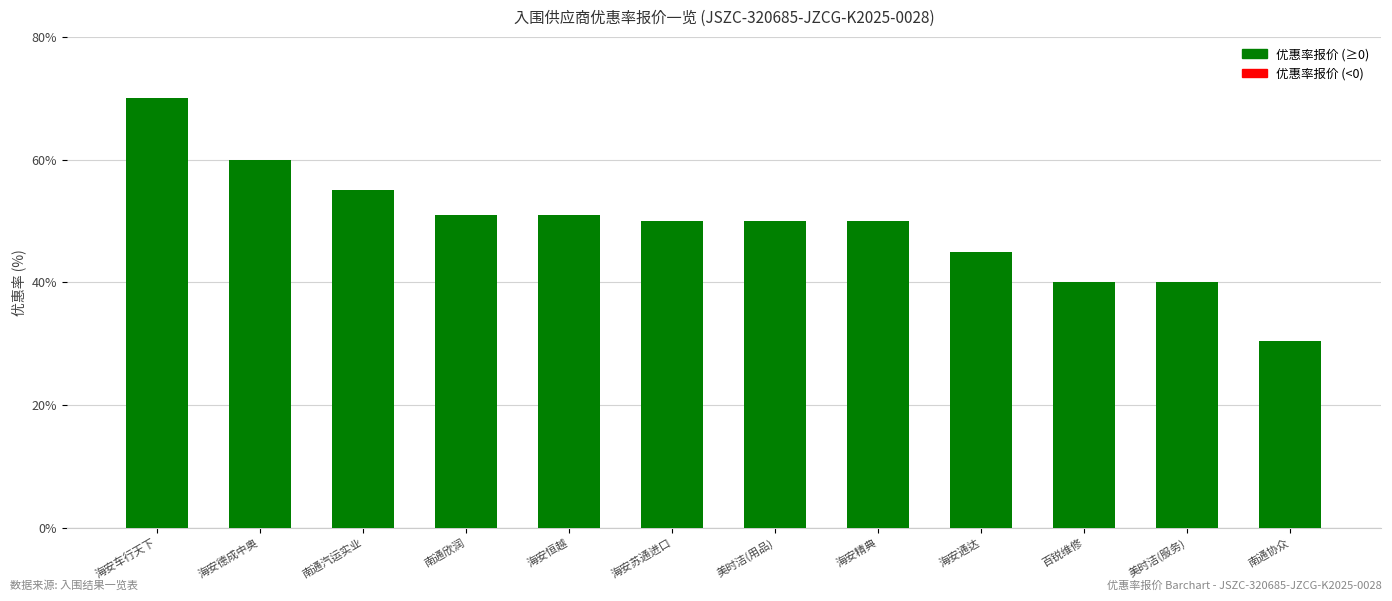

What is the sum of the values at 海安精典 and 海安恒越?

101.0